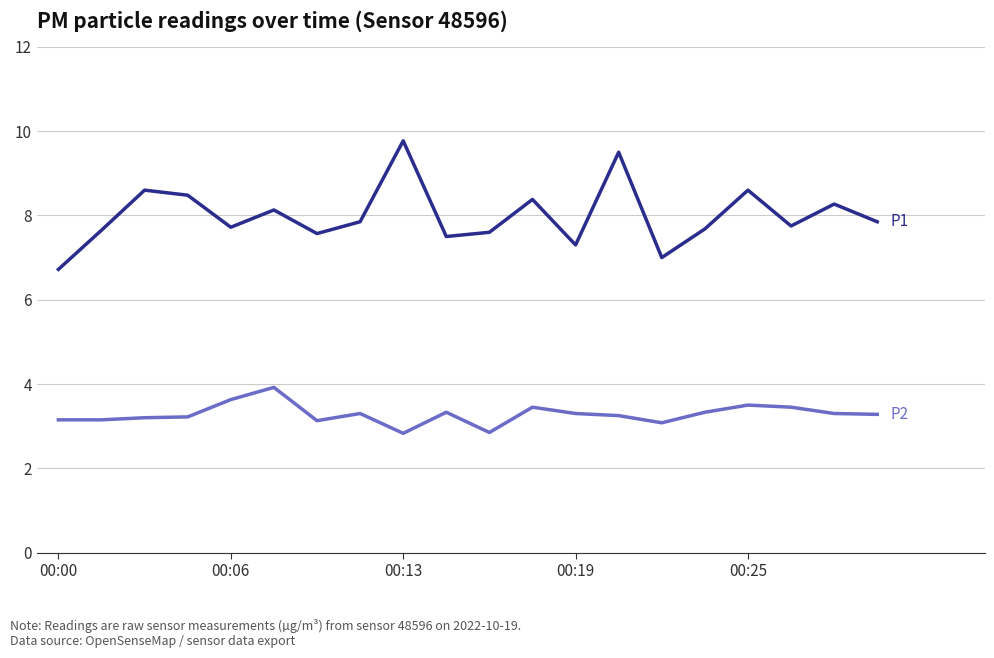

What is the smallest value displayed?

2.8